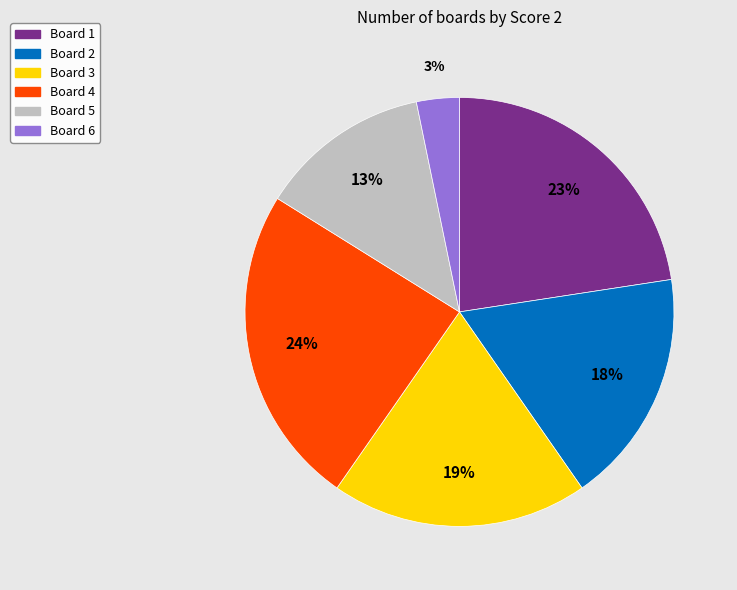

Is the sum of Board 2 and Board 5 greater than half?

No